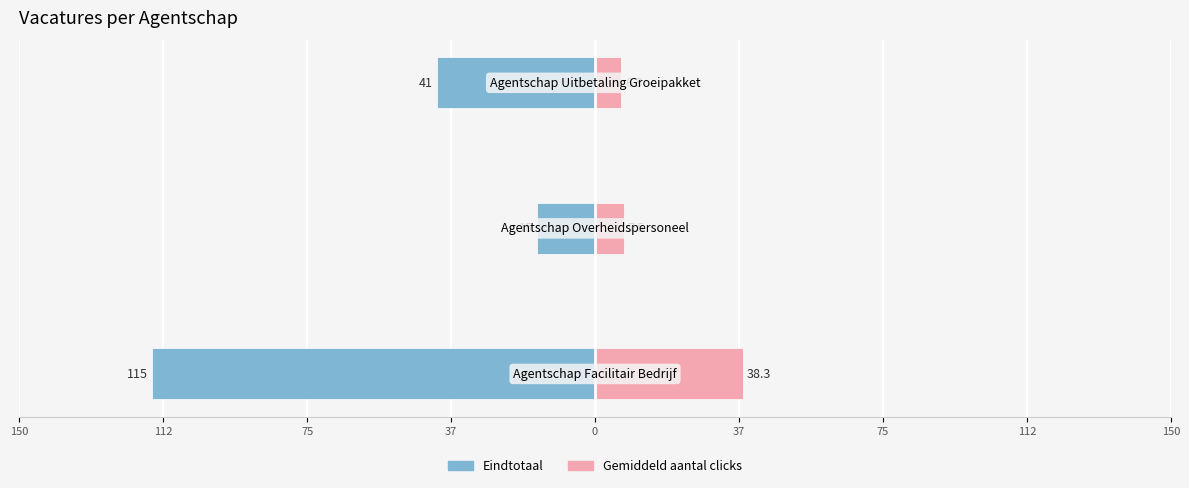

What is the value of the Gemiddeld aantal clicks bar at the 3rd from the left?

6.8